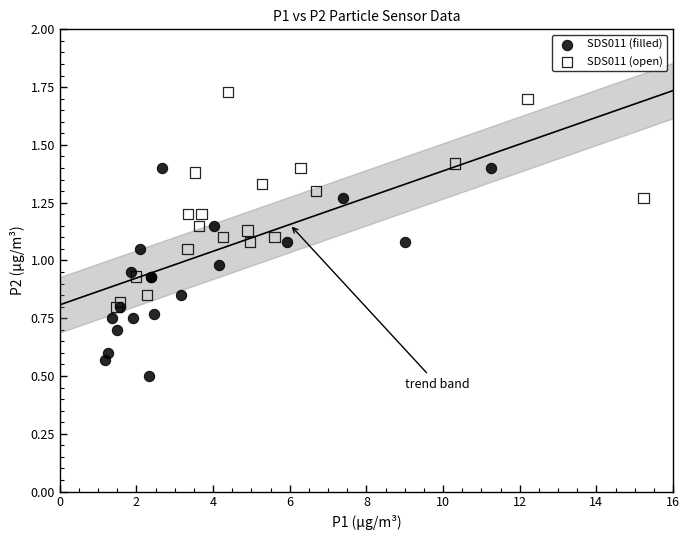

Which series contains the highest Y value?

SDS011 (open)